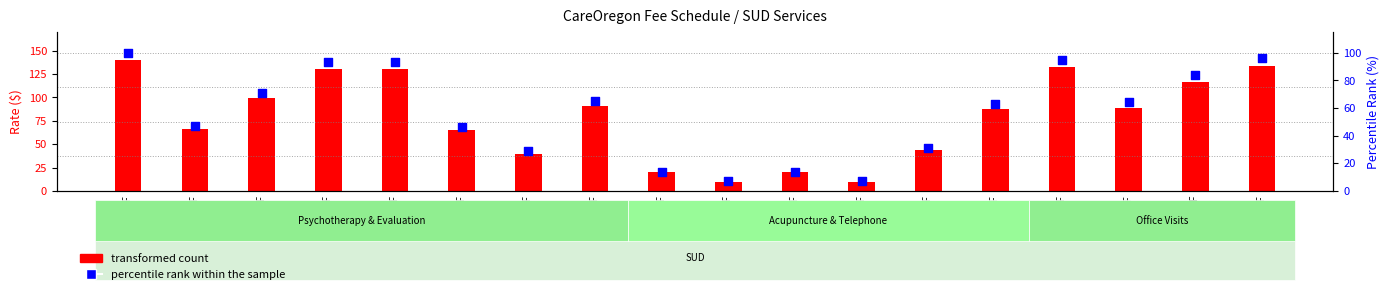

What is the ratio of the value at 99202 HF+AF to the value at 90846 HF?

0.9